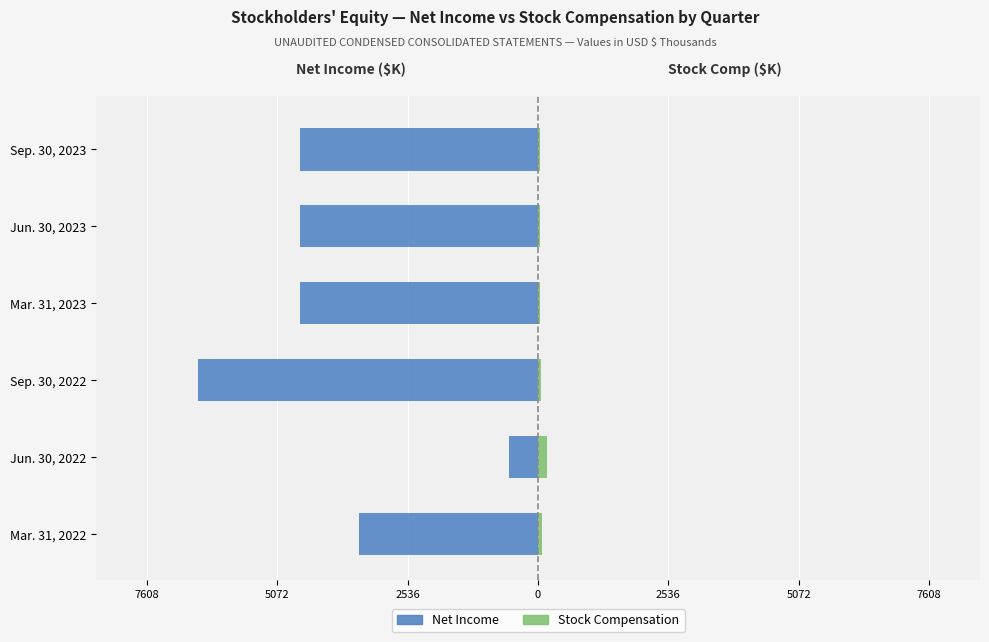

How many groups of bars are there?

6